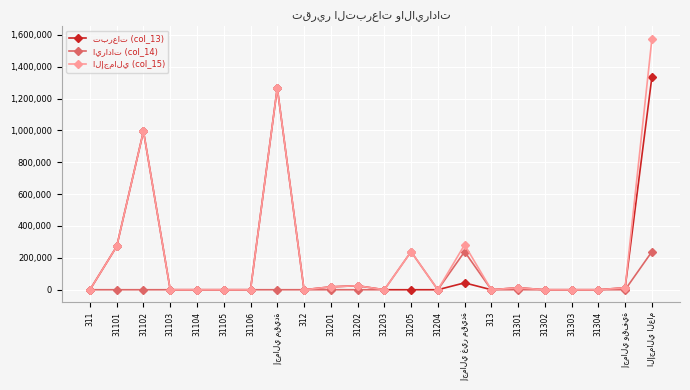

How many lines are shown in the chart?

3